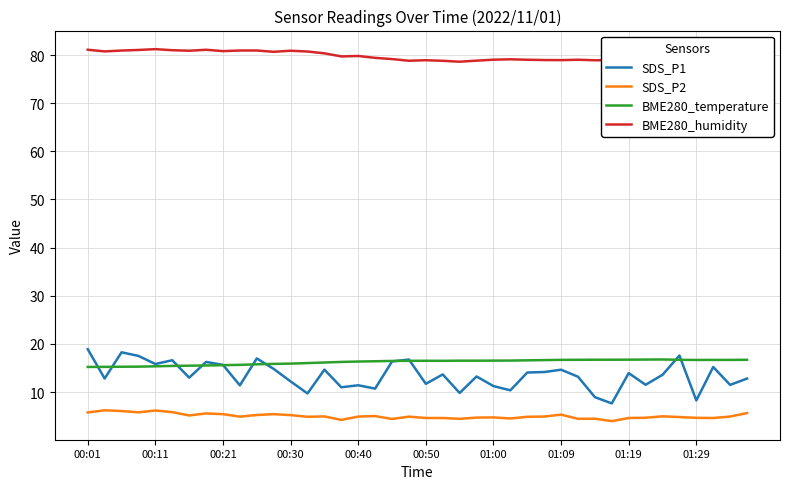

True or false: BME280_temperature and SDS_P2 cross at least once.

False